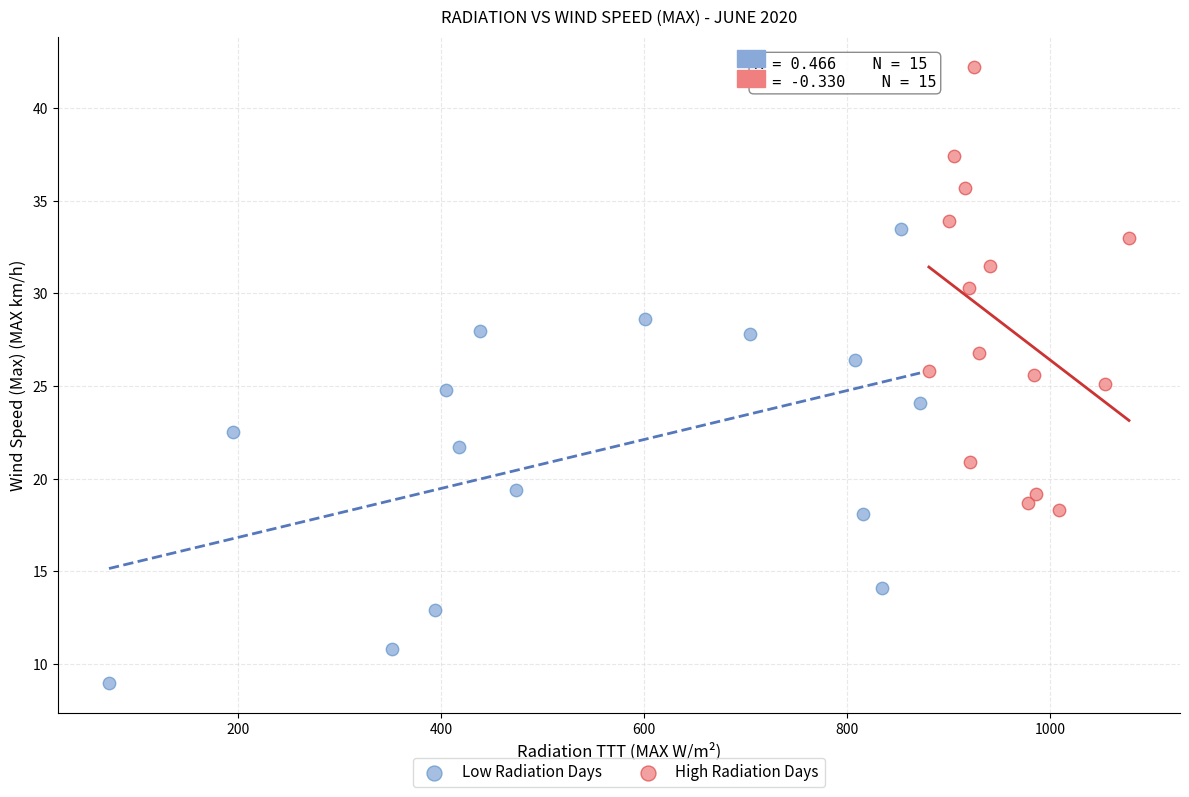

Which series contains the highest Y value?

High Radiation Days